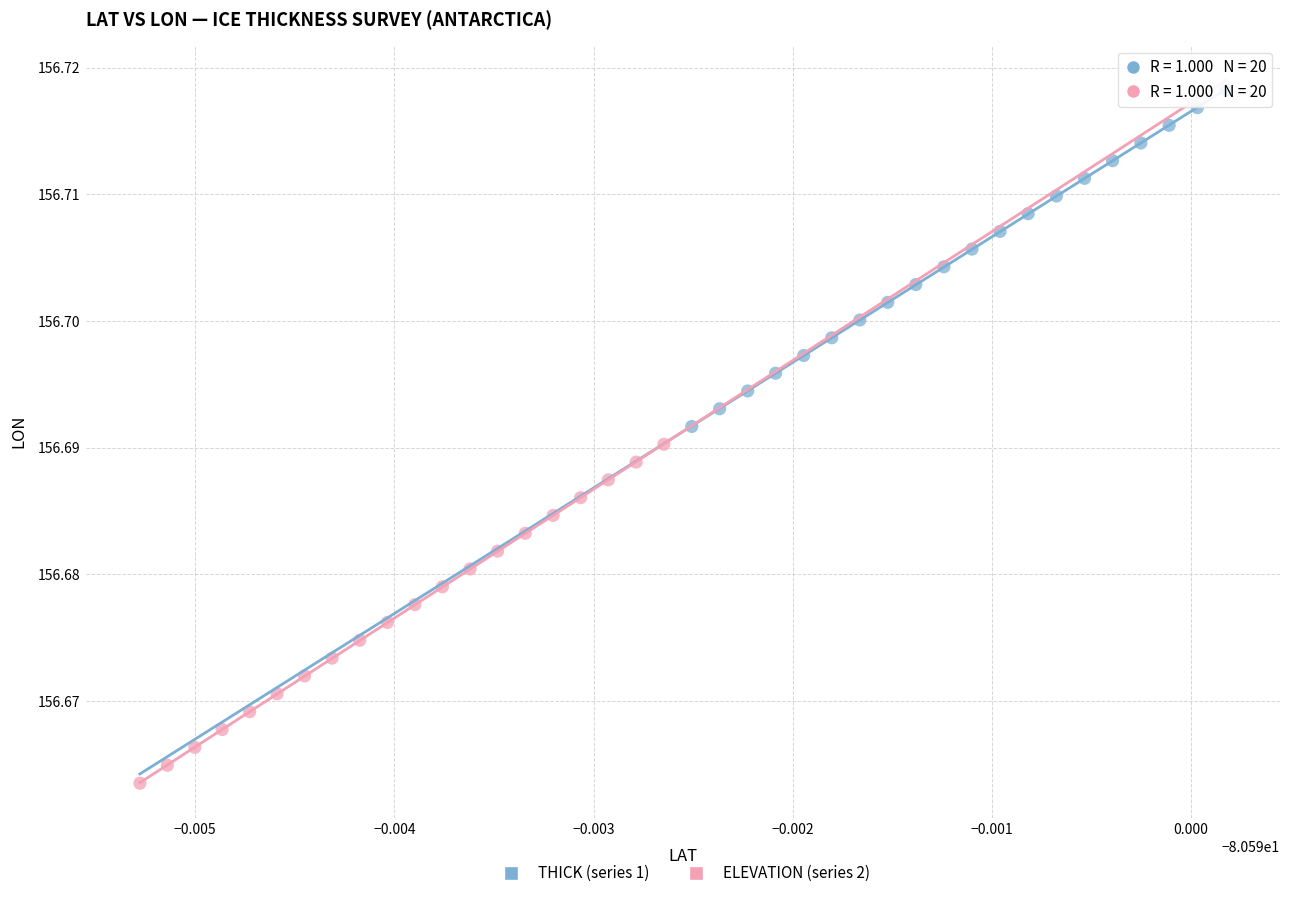

Which series has the largest Y range (max minus min)?

ELEVATION (series 2)